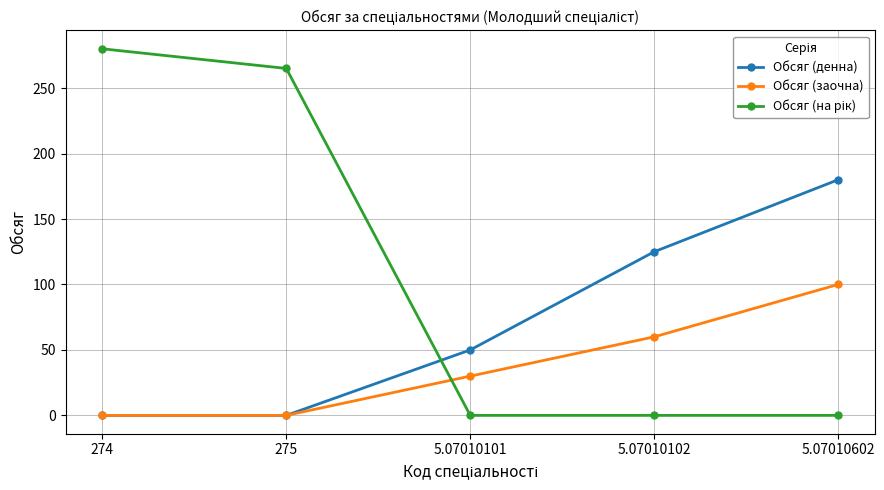

How many distinct data groups are displayed?

3